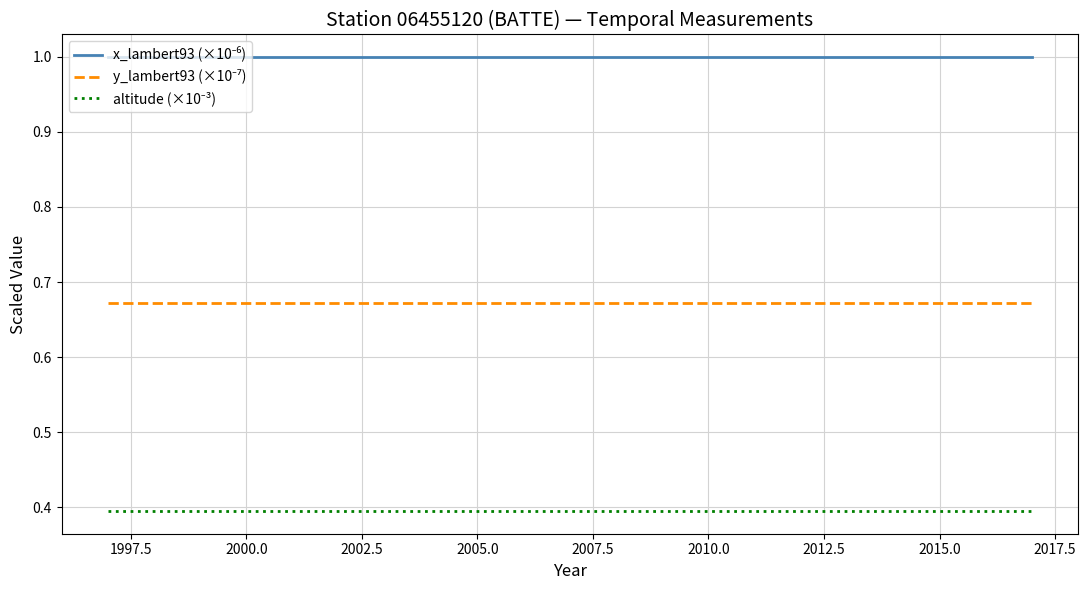

What is the smallest value displayed?

0.4